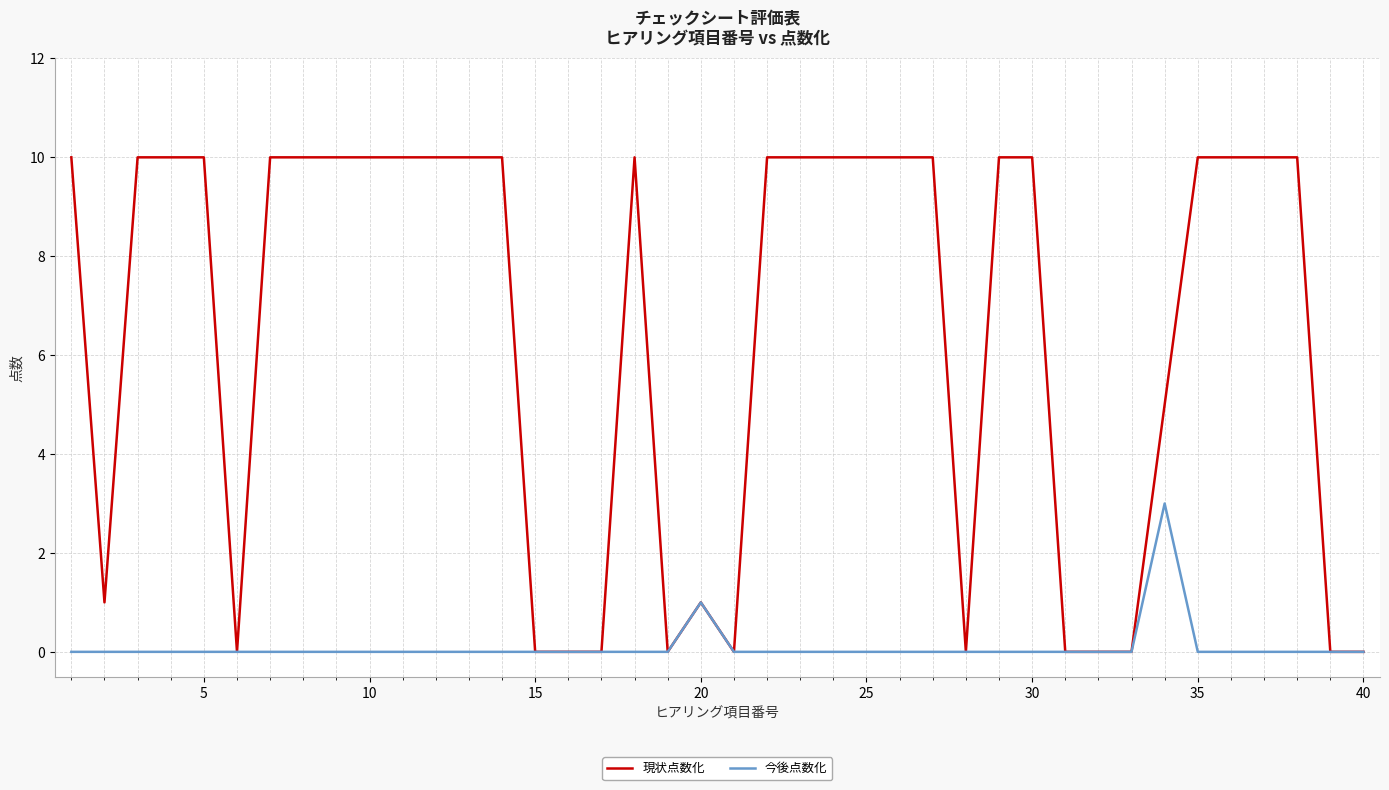

Which series has the largest total across all categories?

現状点数化